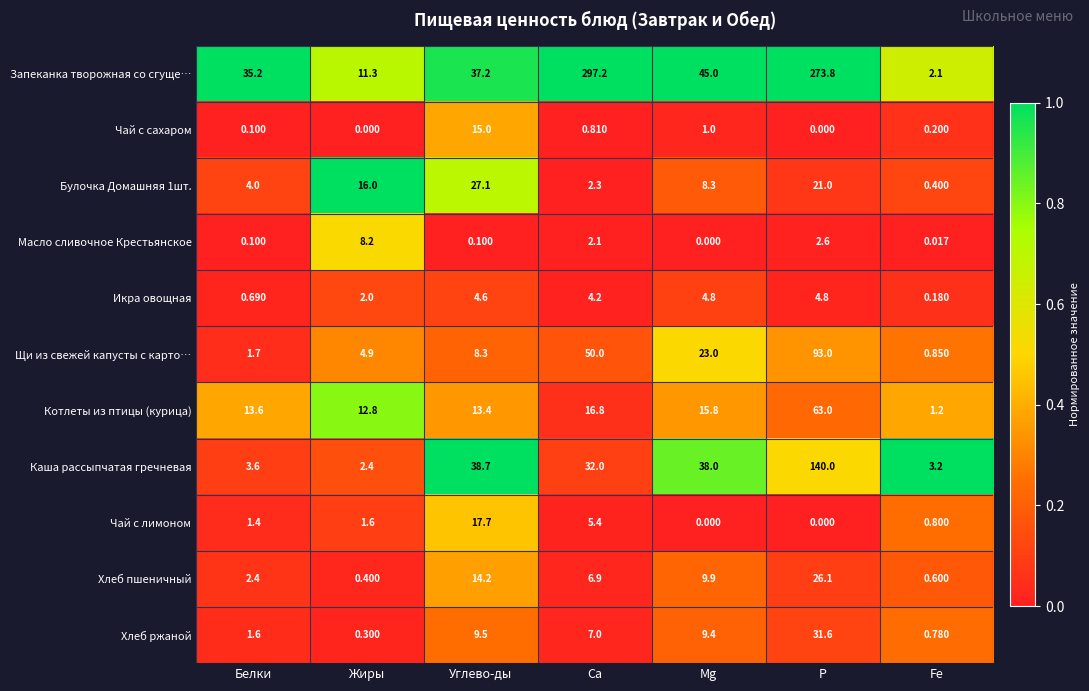

Which label corresponds to the largest value in the chart?

Са